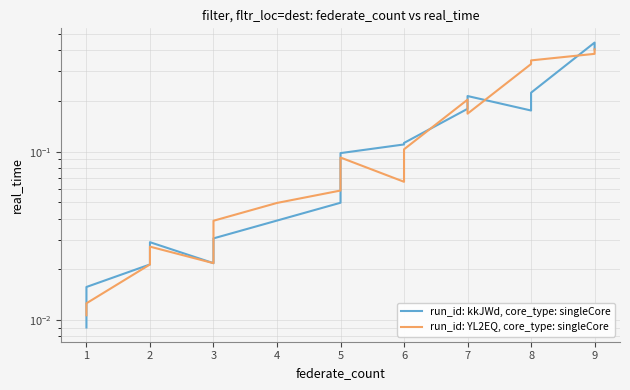

Is it true that run_id: YL2EQ, core_type: singleCore equals 0.0 at 2?

False